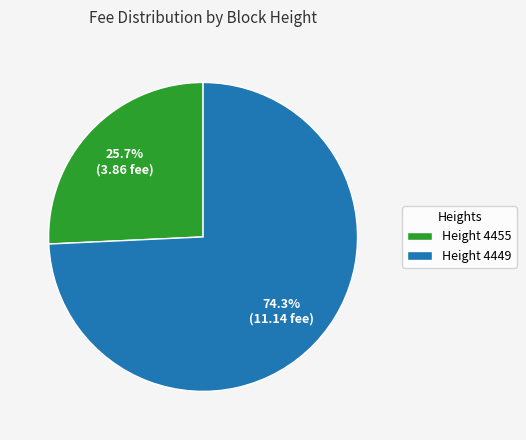

Rank the categories by value from lowest to highest.

Height 4455, Height 4449